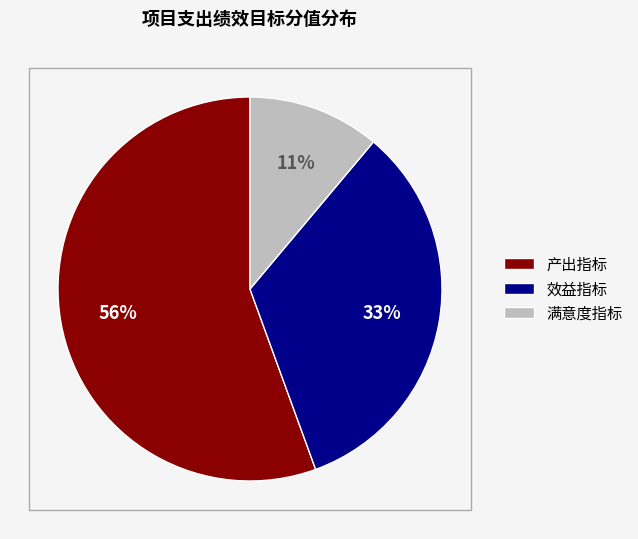

How many slices are in this pie chart?

3